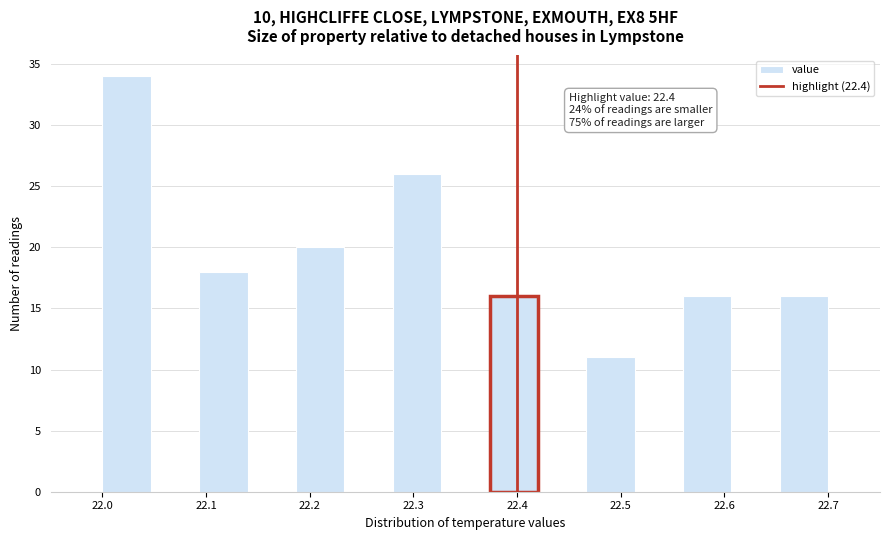

Over which range of the x-axis is the bar tallest?

22.00 to 22.05